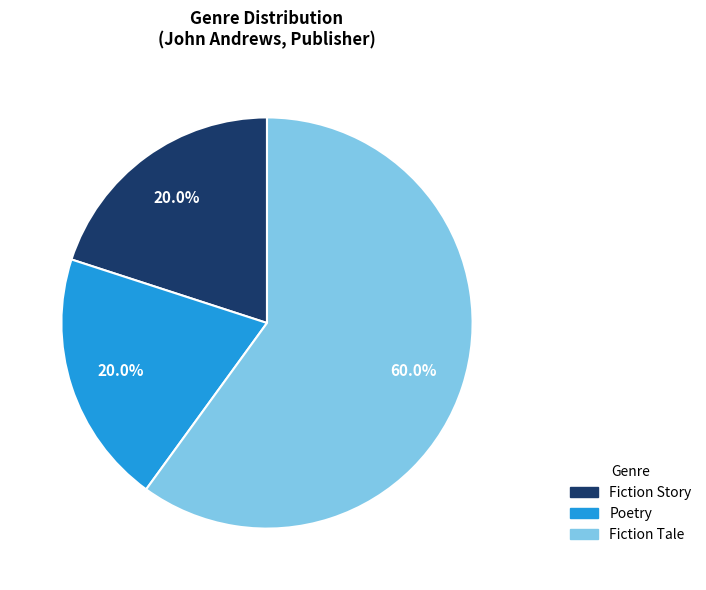

What is the ratio of the value at Fiction Story to the value at Fiction Tale?

0.3